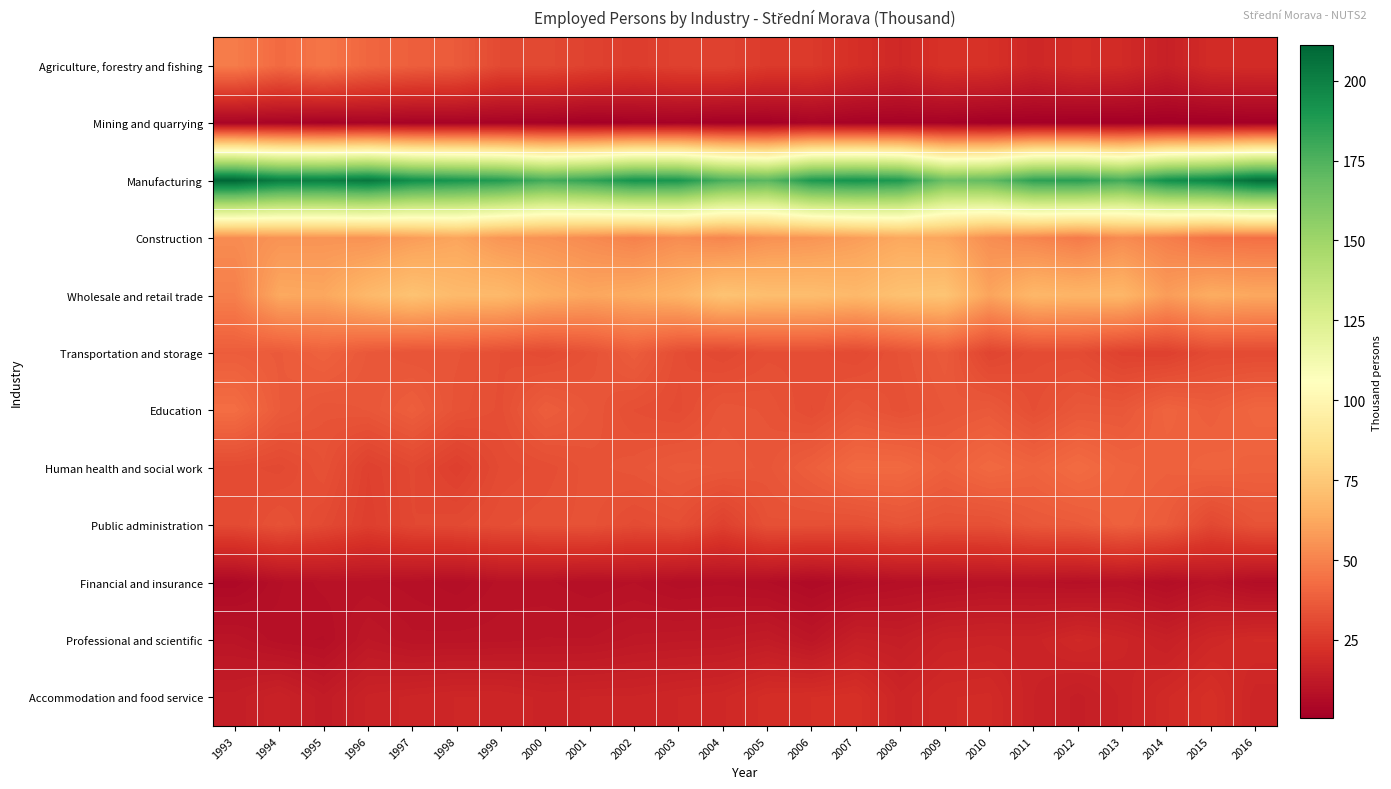

At 2014, list the series in order from smallest to largest.

Mining and quarrying, Financial and insurance, Professional and scientific, Agriculture, forestry and fishing, Accommodation and food service, Transportation and storage, Public administration, Human health and social work, Education, Construction, Wholesale and retail trade, Manufacturing